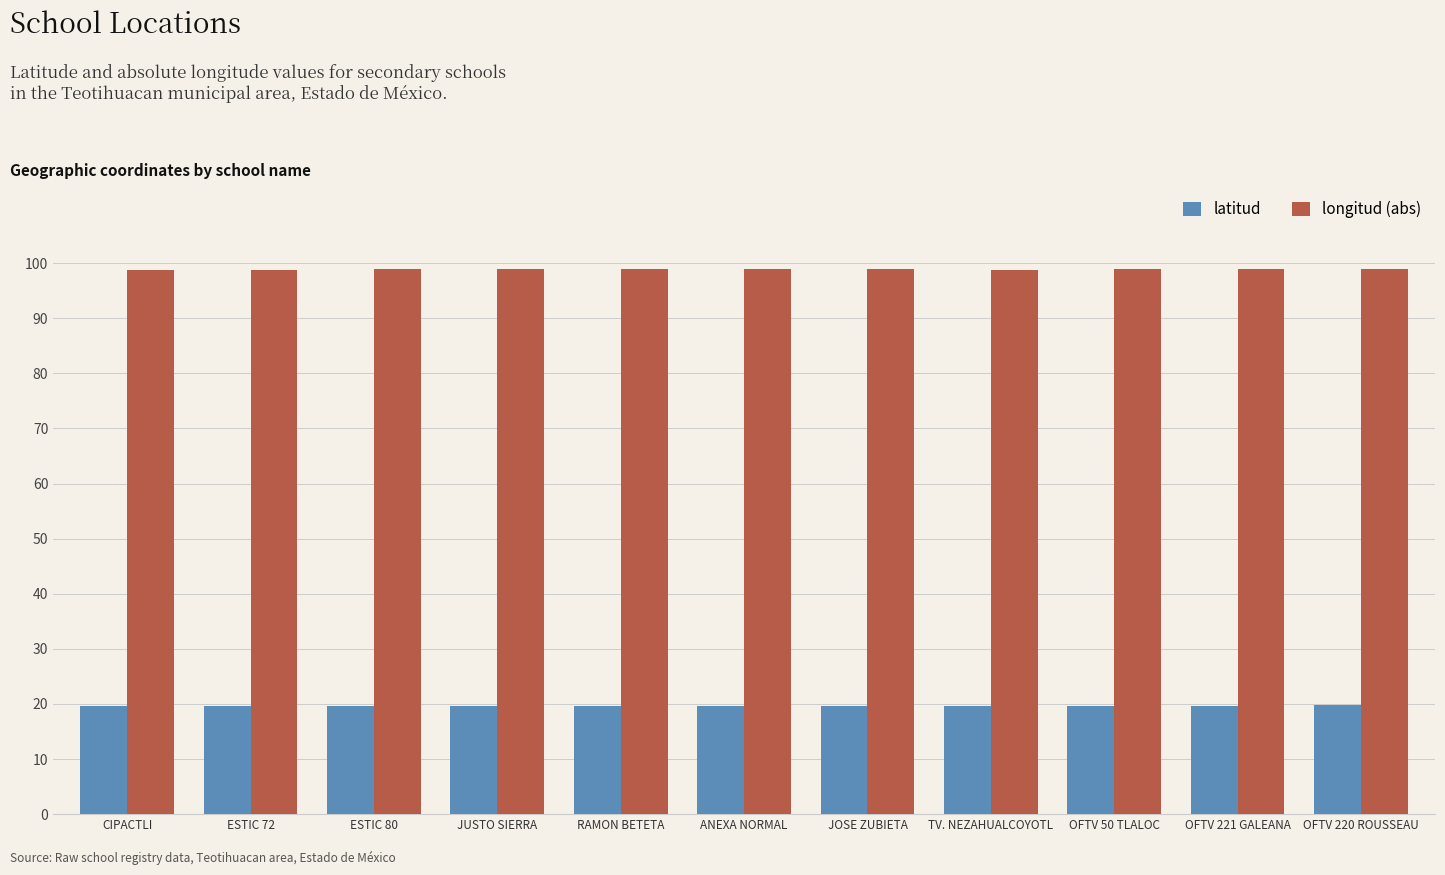

What is the label of the 5th bar from the right?

JOSE ZUBIETA